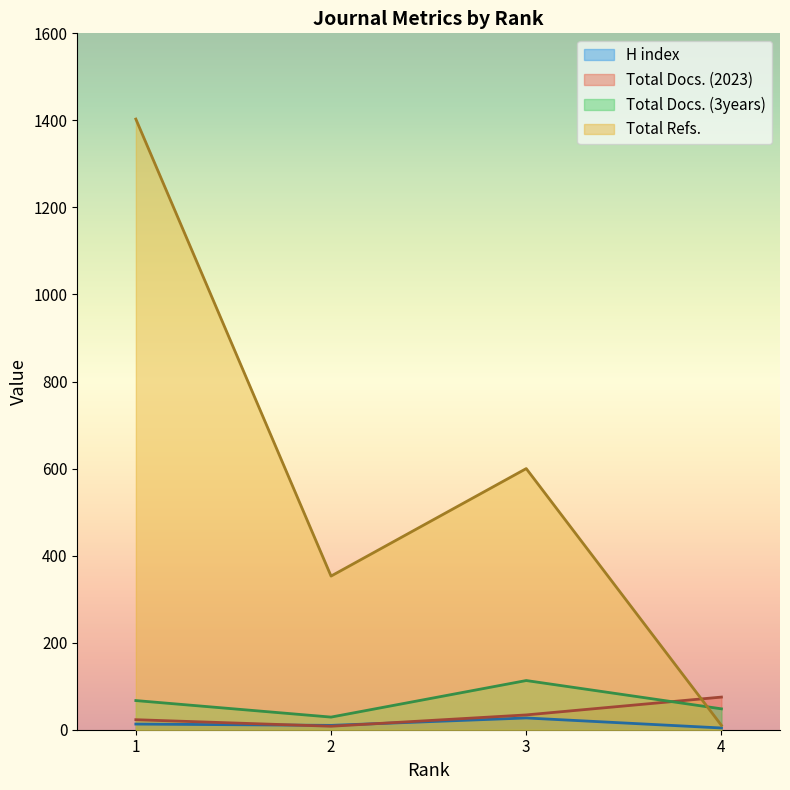

Reading left to right, what are all the values shown in this chart?

H index: 13	10	27	4
Total Docs. (2023): 23	8	34	75
Total Docs. (3years): 67	29	113	48
Total Refs.: 1403	353	600	10